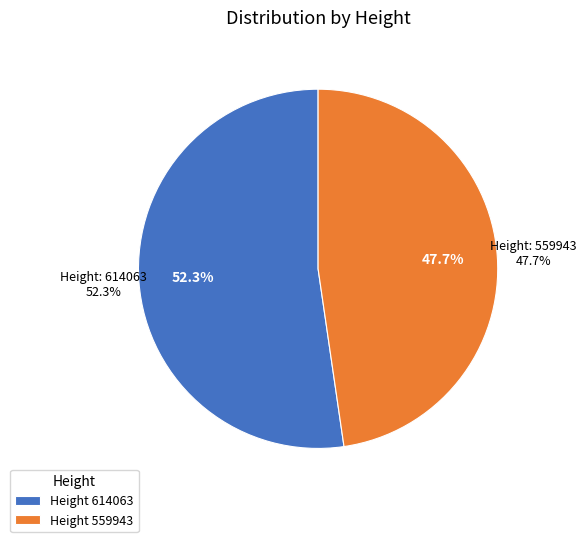

To the nearest percent, what is the difference between the 614063 and 559943 slice percentages?

5%